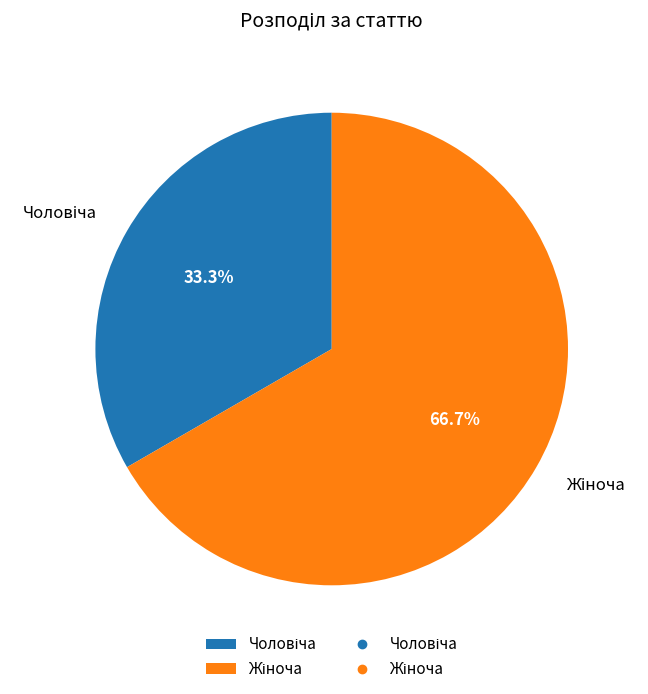

Is there a majority slice in this chart?

Yes